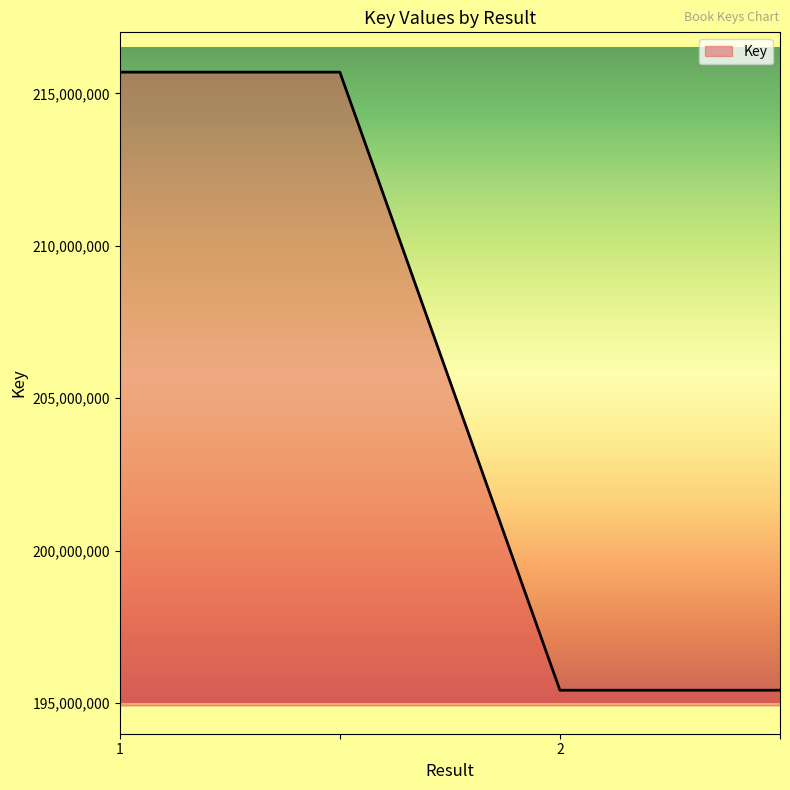

Reading left to right, list all the values displayed in this chart.

215695057	215695057	195426725	195426725